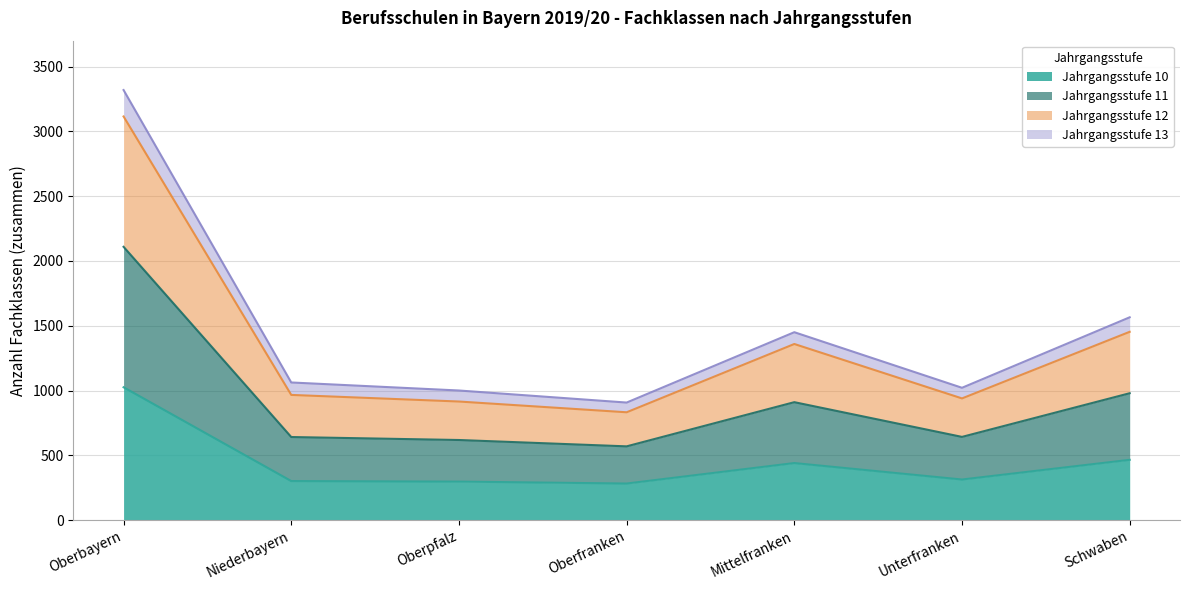

True or false: Jahrgangsstufe 10 has a value of 110 at Oberpfalz.

False